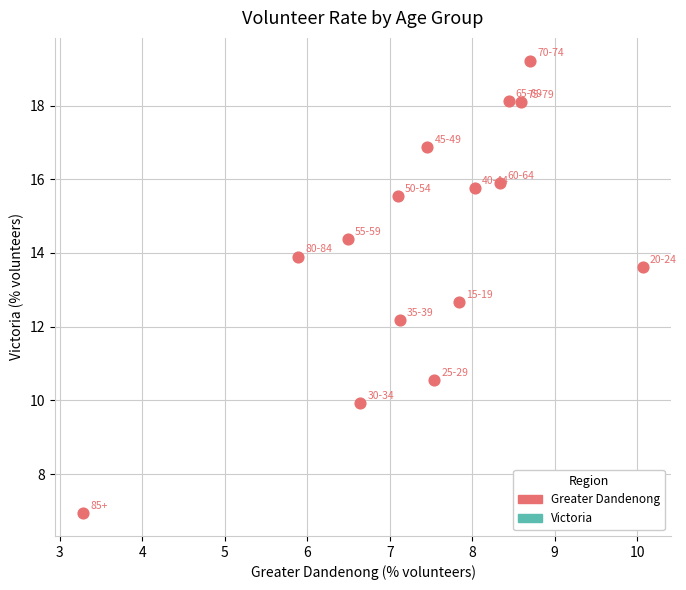

What is the range of Y values (max minus min)?

12.3